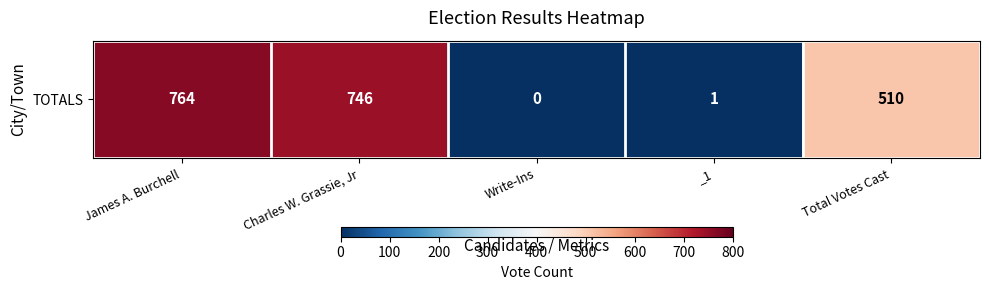

Is it true that the value at _1 is 1?

True